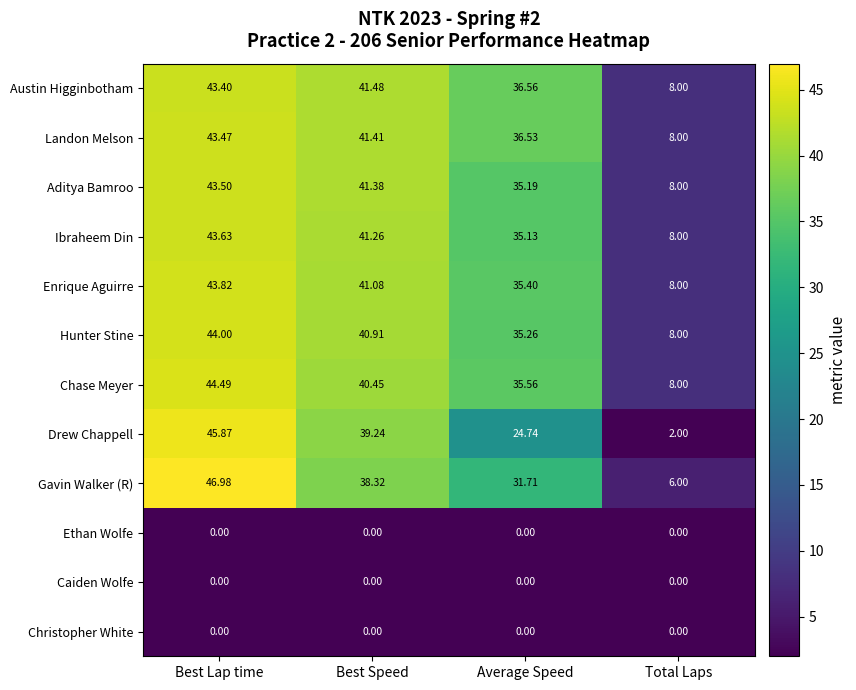

Which label corresponds to the largest value in the chart?

Best Lap time